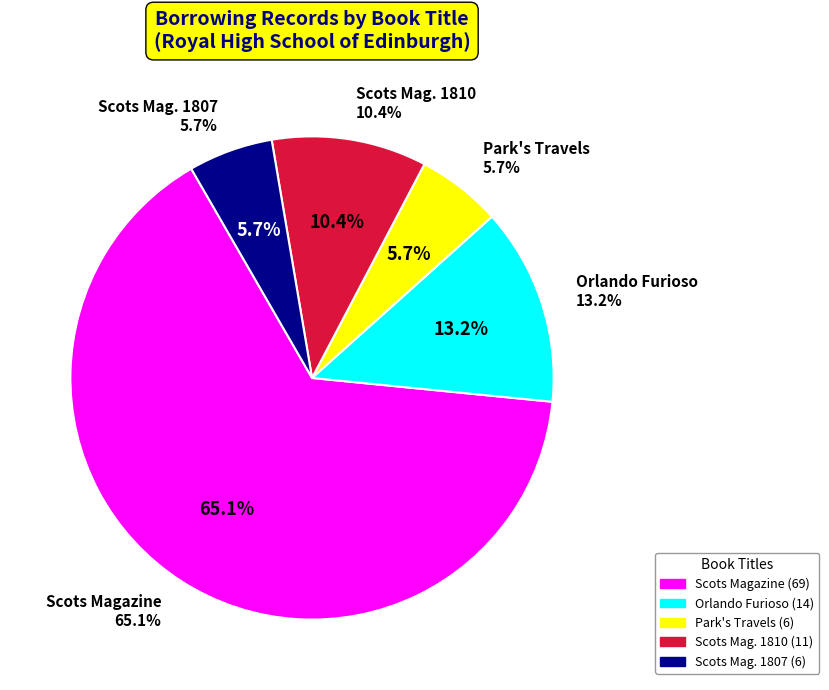

To the nearest percent, what is the average slice percentage?

20%